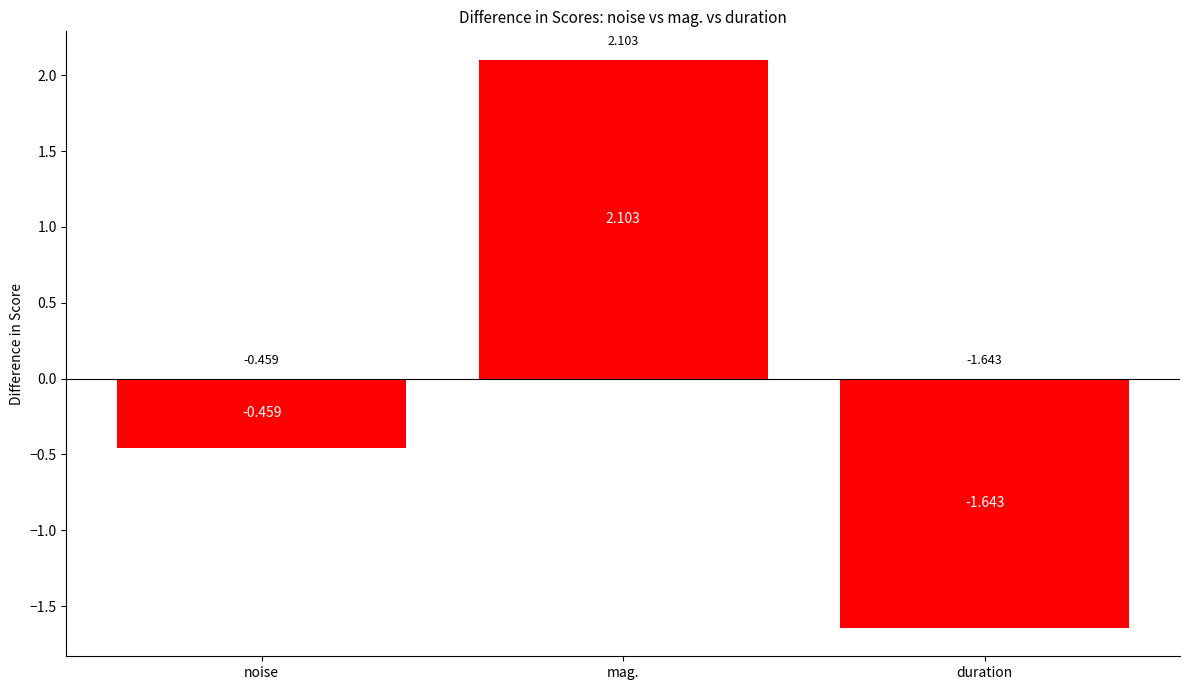

Rank the categories by value from highest to lowest.

mag., noise, duration